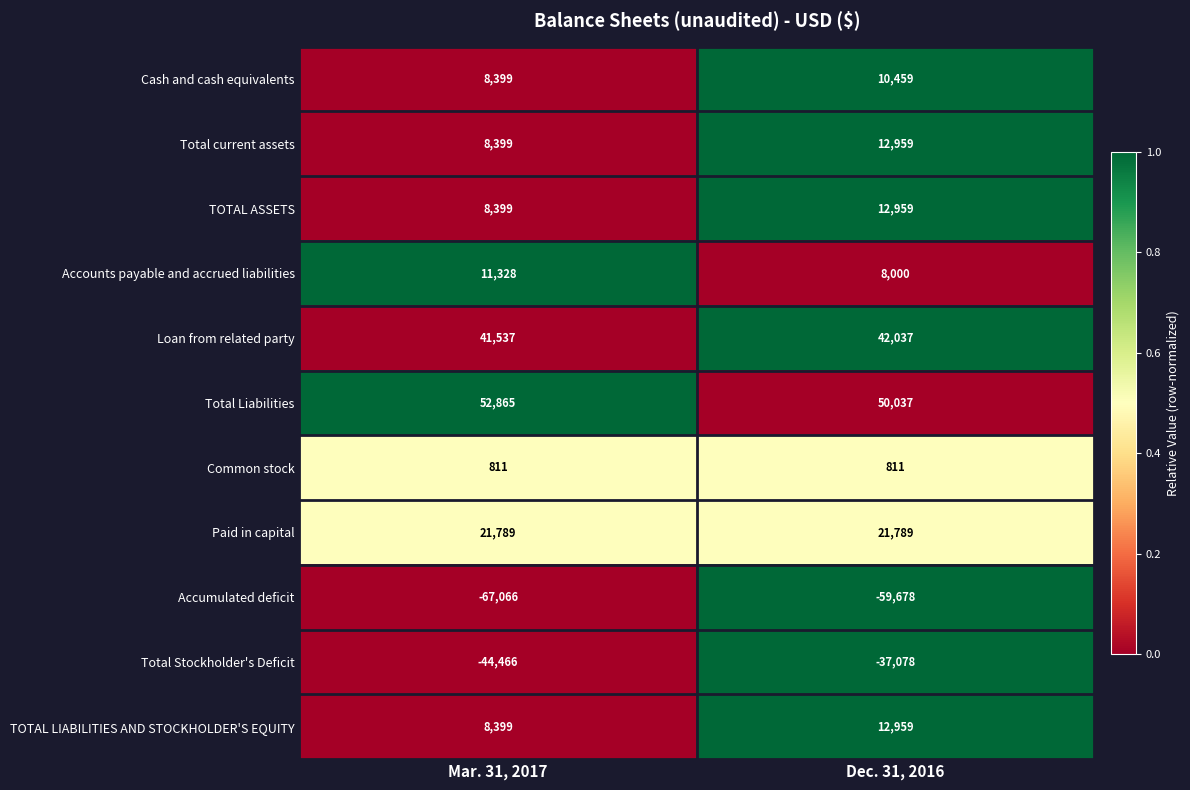

How many distinct data groups are displayed?

11